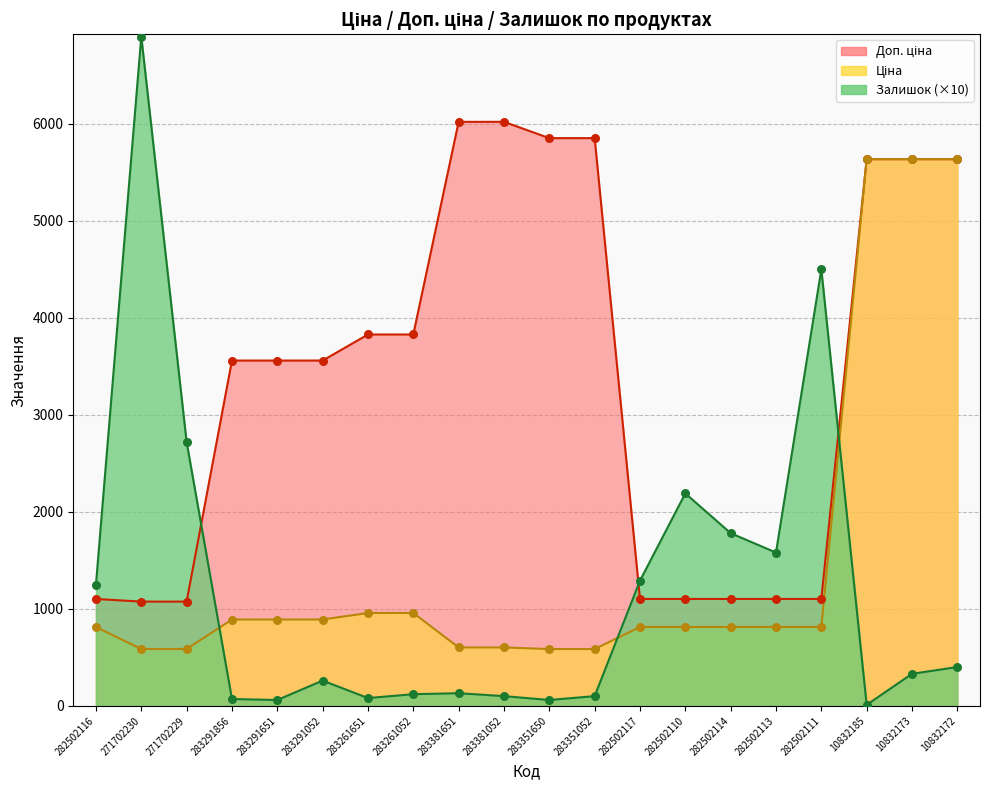

At how many categories does at least one series exceed 4345?

9